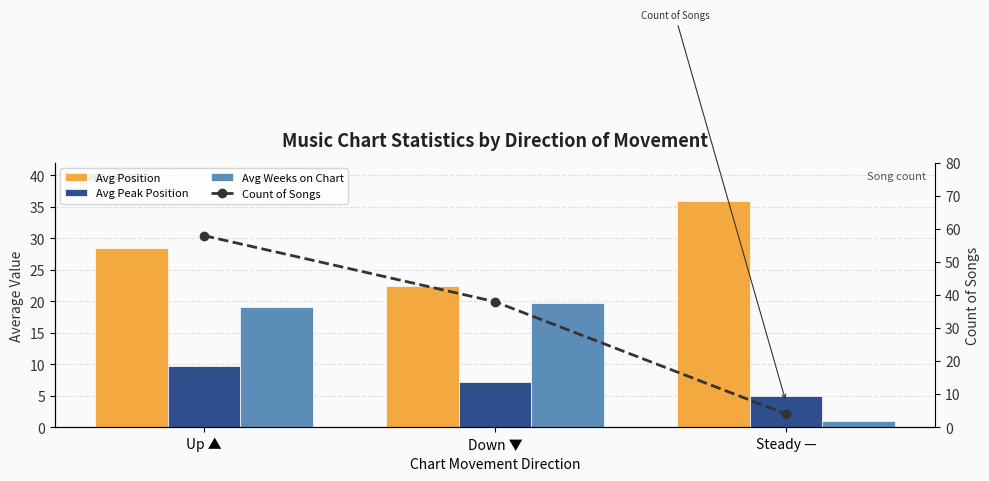

Reading left to right, list all the values displayed in this chart.

Avg Position: Up ▲=28.5	Down ▼=22.4	Steady —=36.0
Avg Peak Position: Up ▲=9.8	Down ▼=7.2	Steady —=5.0
Avg Weeks on Chart: Up ▲=19.1	Down ▼=19.8	Steady —=1.0
Count of Songs: Up ▲=58.0	Down ▼=38.0	Steady —=4.0